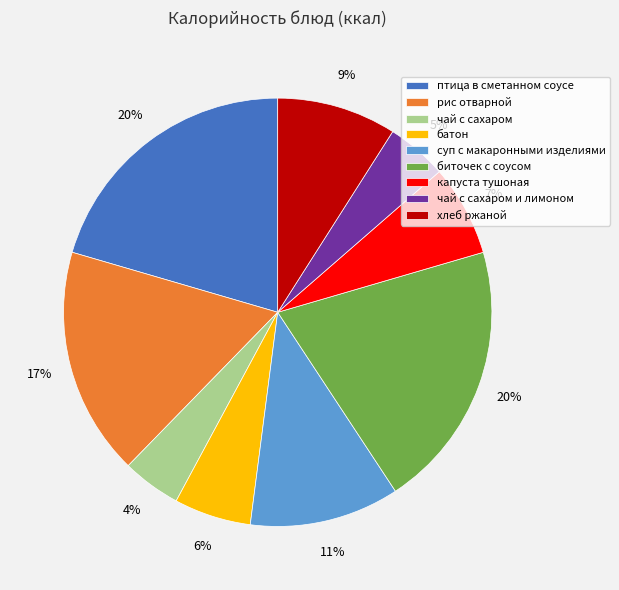

Does птица в сметанном соусе account for over 50% of the chart?

No